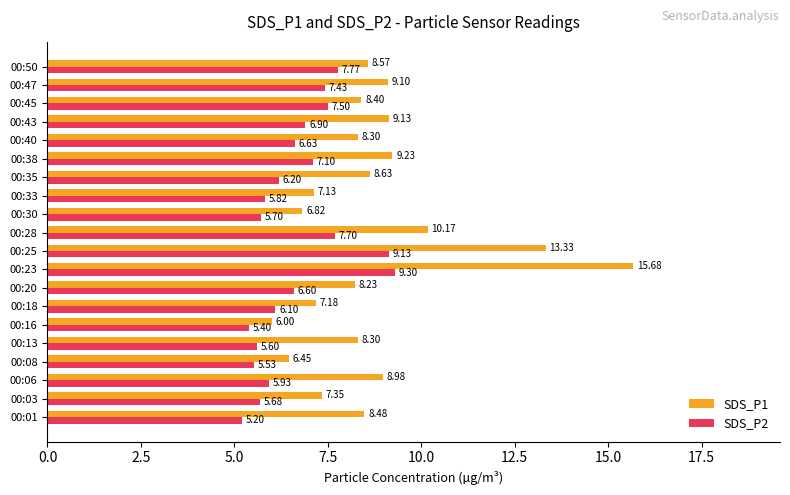

Is the value of SDS_P1 at 00:50 greater than the value of SDS_P2 at 00:33?

Yes